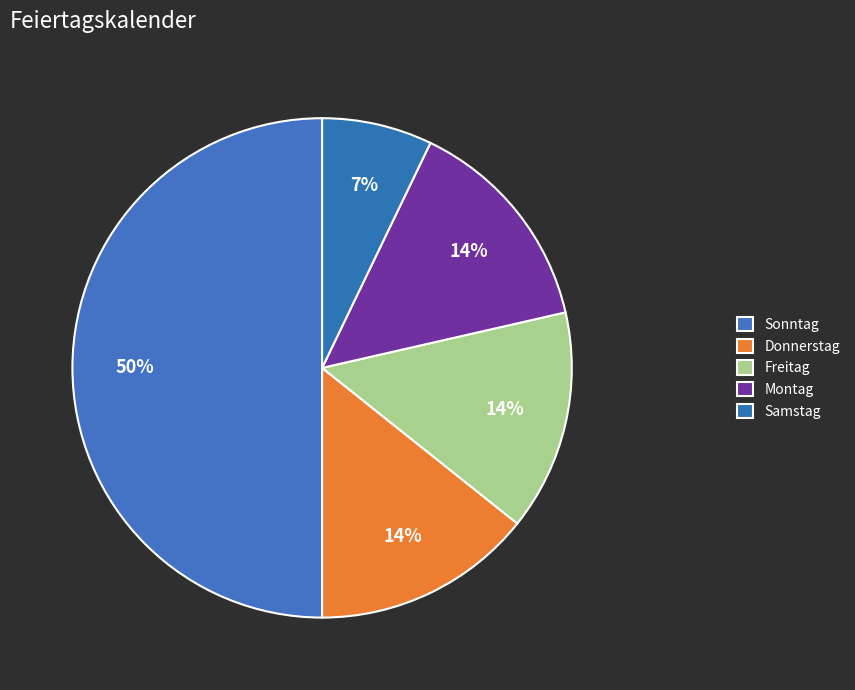

Does any single category account for the majority?

No